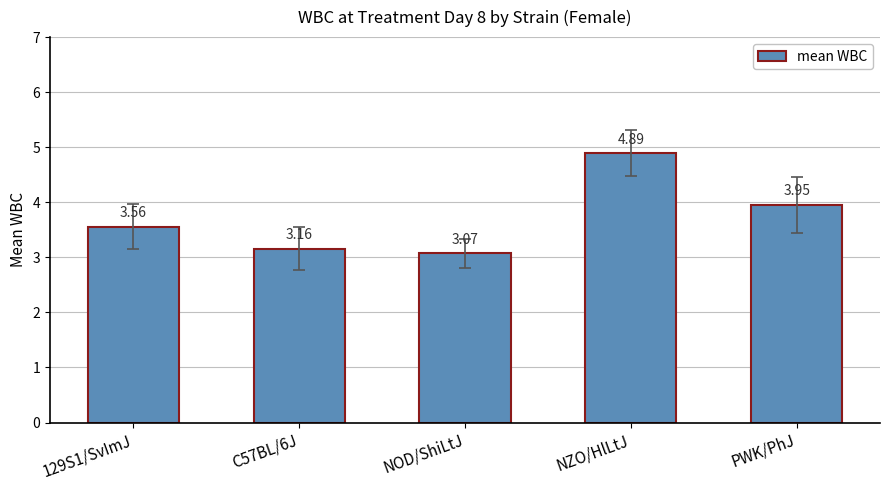

True or false: the data shows 5.7 at PWK/PhJ.

False